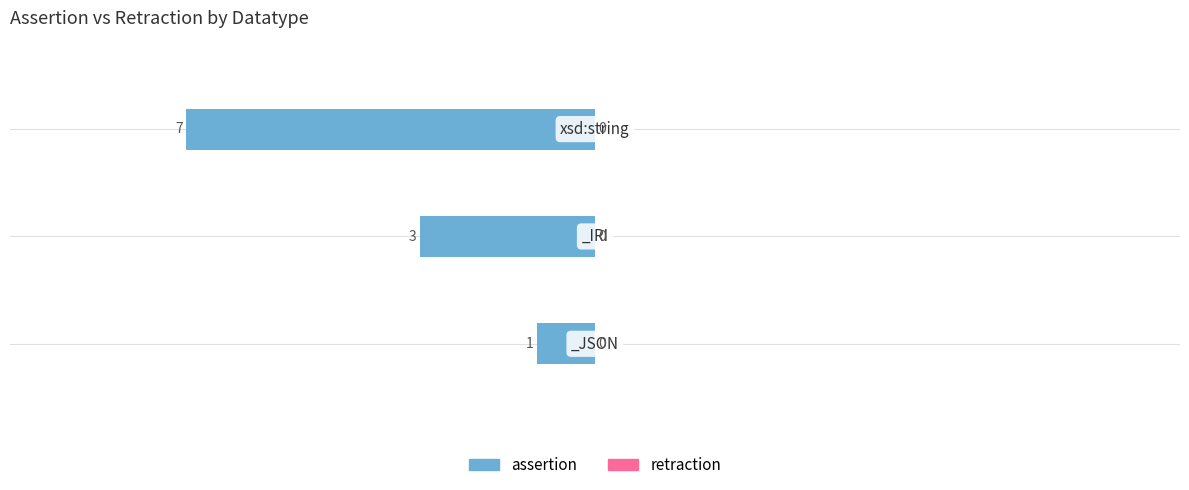

How many bars are there in total?

3